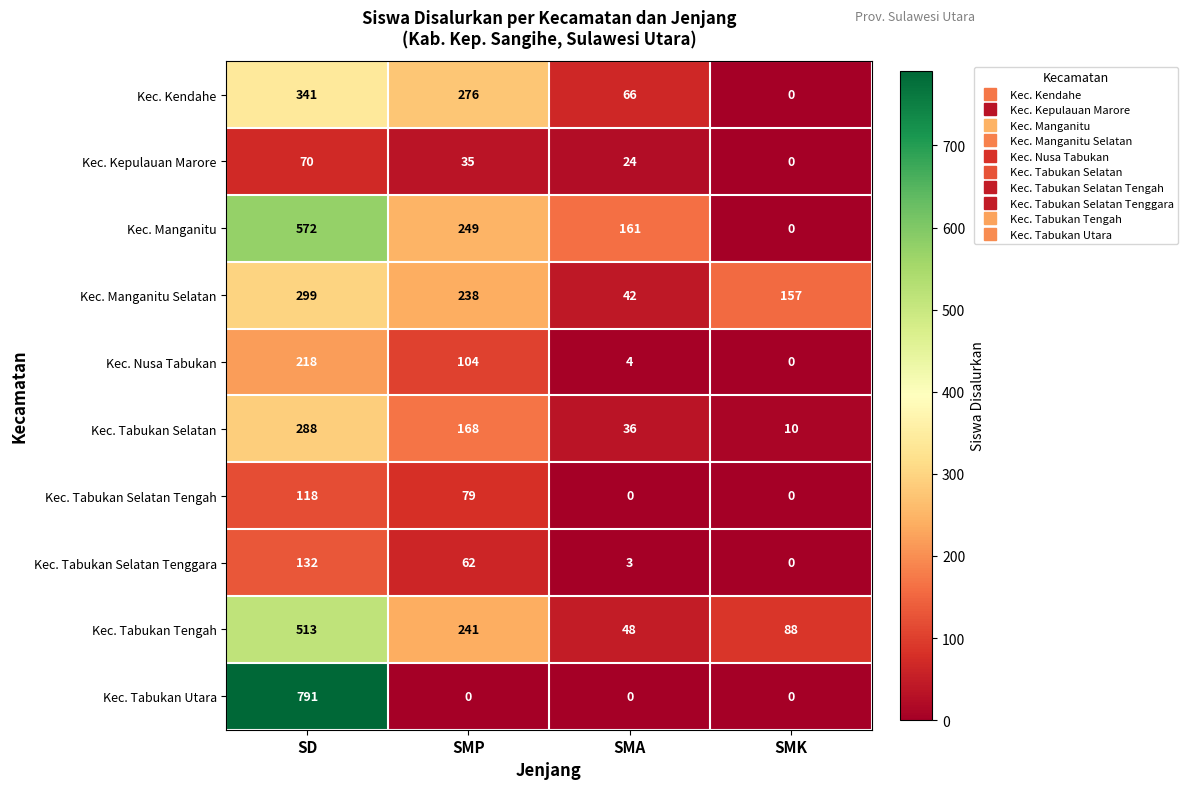

List the series in order of their peak value, highest first.

Kec. Tabukan Utara, Kec. Manganitu, Kec. Tabukan Tengah, Kec. Kendahe, Kec. Manganitu Selatan, Kec. Tabukan Selatan, Kec. Nusa Tabukan, Kec. Tabukan Selatan Tenggara, Kec. Tabukan Selatan Tengah, Kec. Kepulauan Marore